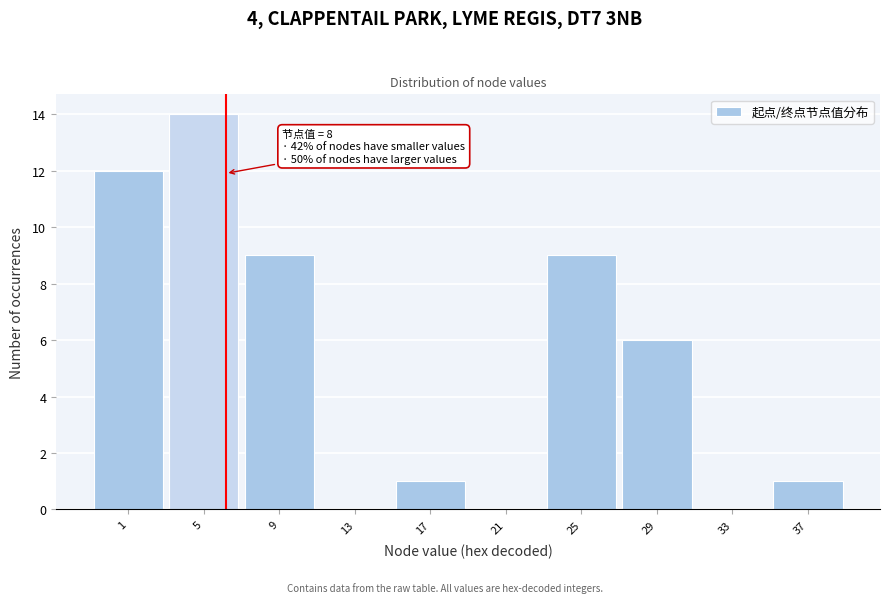

Reading left to right, what are all the values shown in this chart?

1=12	5=14	9=9	13=0	17=1	21=0	25=9	29=6	33=0	37=1